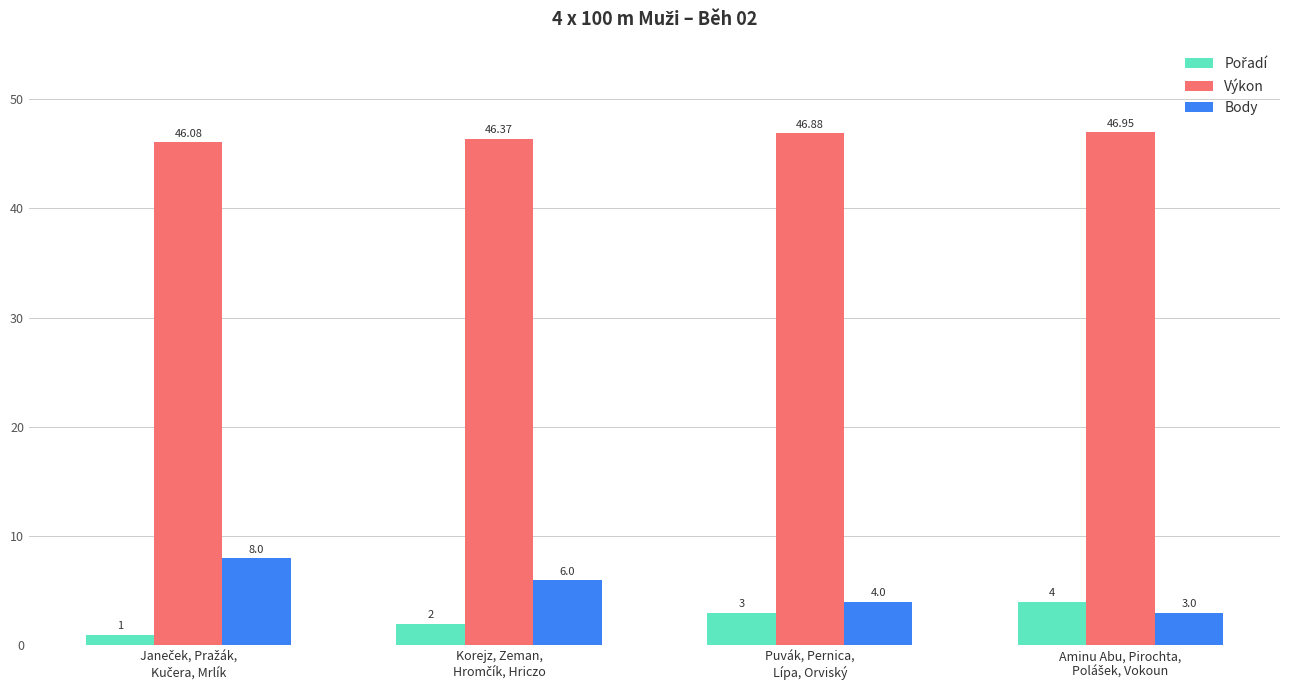

How many categories are shown in the chart?

4